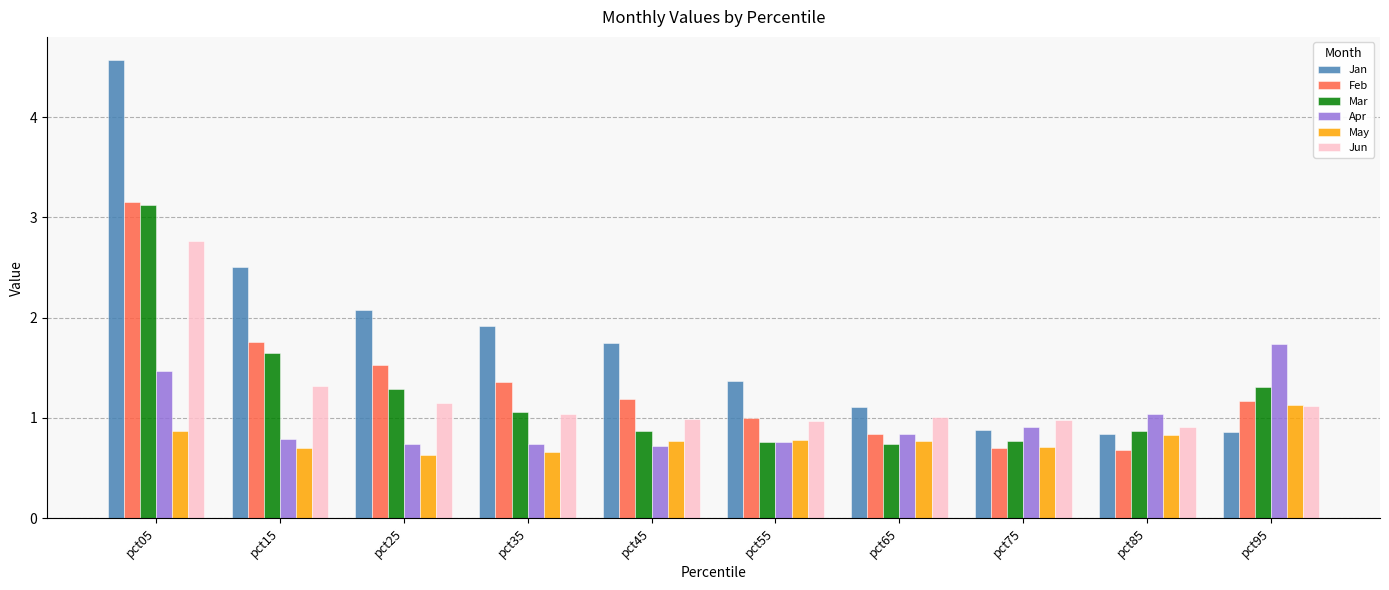

What is the value of the May bar at the 7th from the left?

0.8